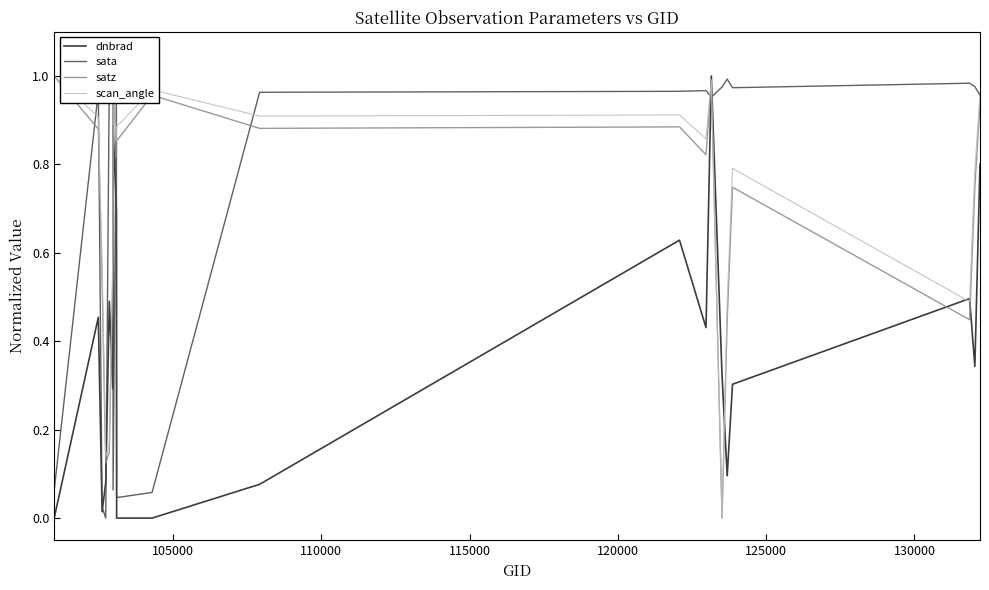

Which series ends up on top after the final intersection of scan_angle and sata?

sata